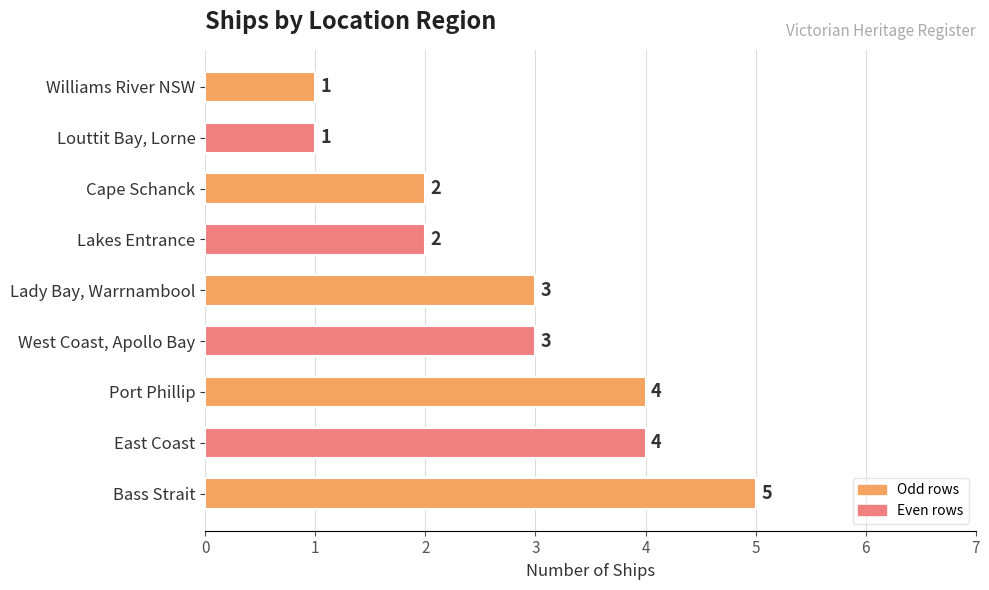

Are the bars grouped side by side (vs. stacked)?

No